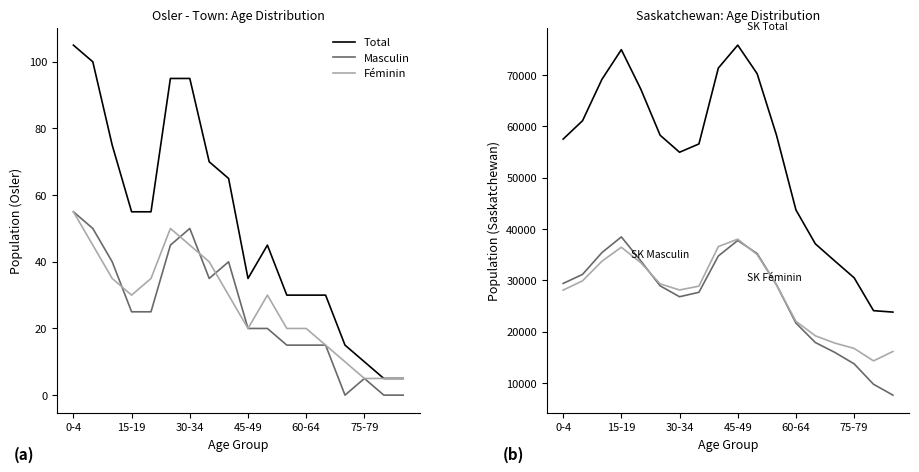

Read the Masculin value at 45-49, to the nearest 5.

20